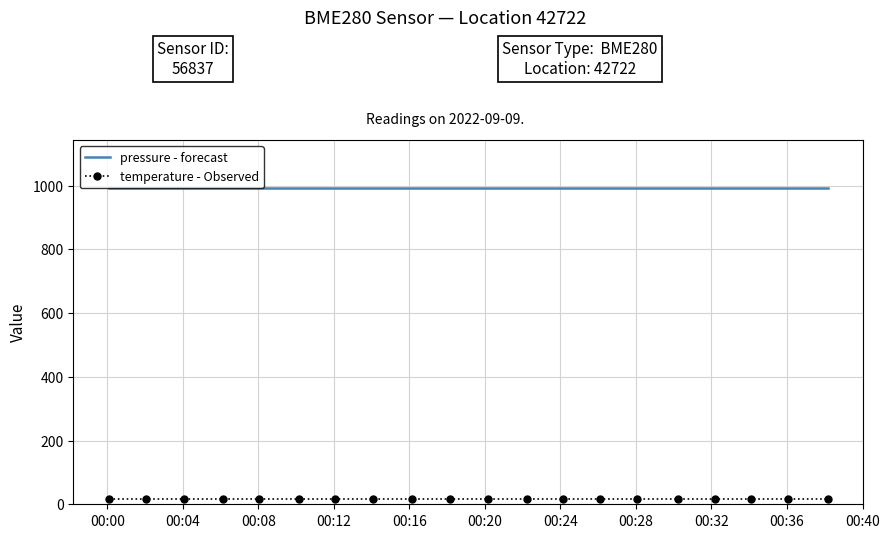

List the series in order of their overall mean, highest first.

pressure - forecast, temperature - Observed